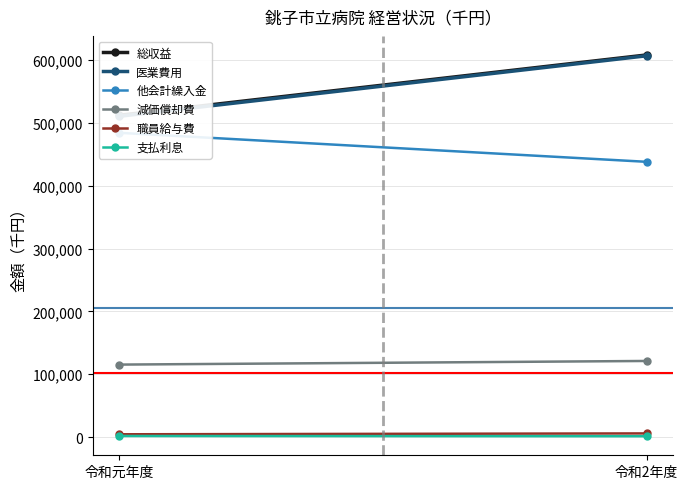

What value does the 他会計繰入金 series have at 令和元年度, to the nearest 100?

484200